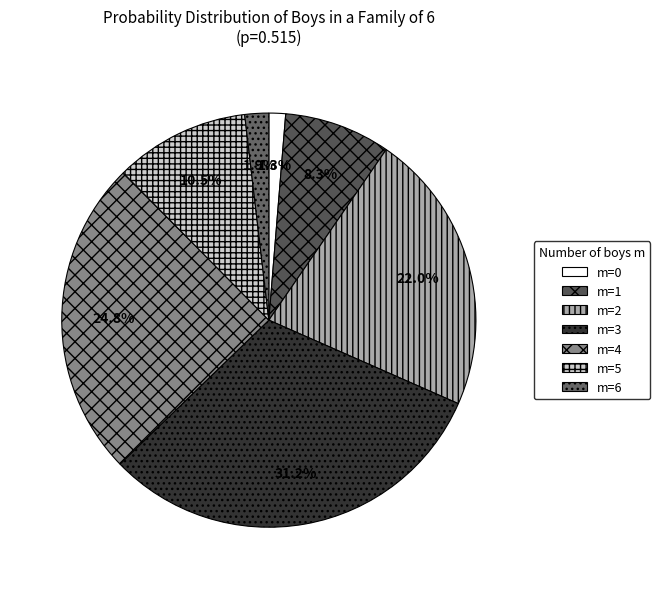

What percentage is the m=4 slice, to the nearest percent?

25%